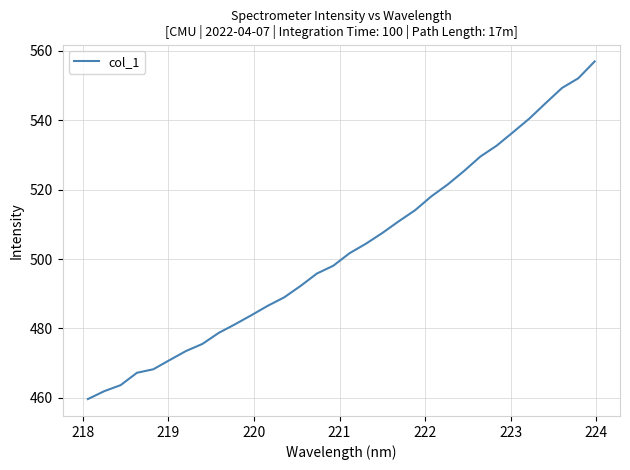

What is the difference between the maximum and minimum values?

97.3